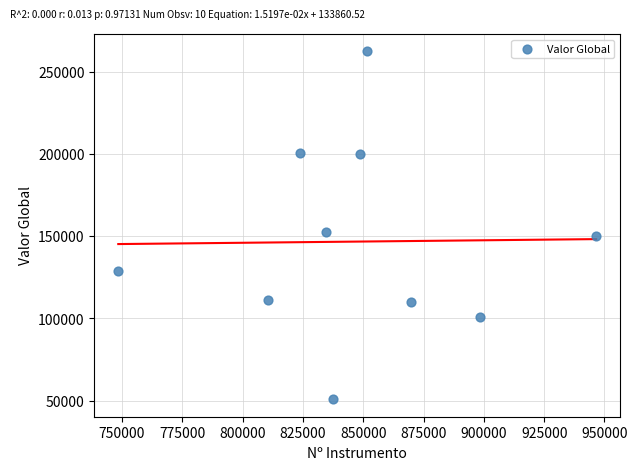

What Y value in the scatter plot is closest to 156610?

152450.0